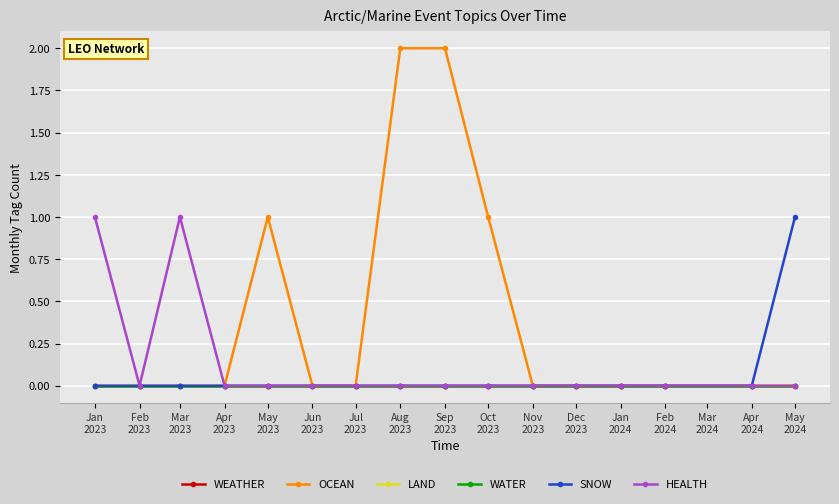

How many values in the SNOW series exceed 0?

1